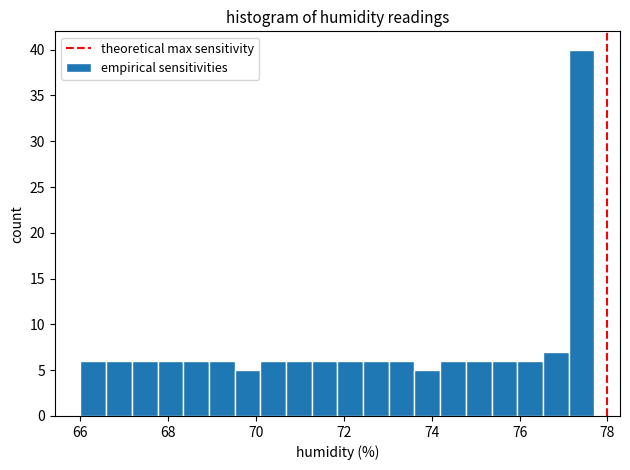

Around what value on the x-axis is the tallest bar? Give the approximate position of its centre, as read against the axis.

77.4